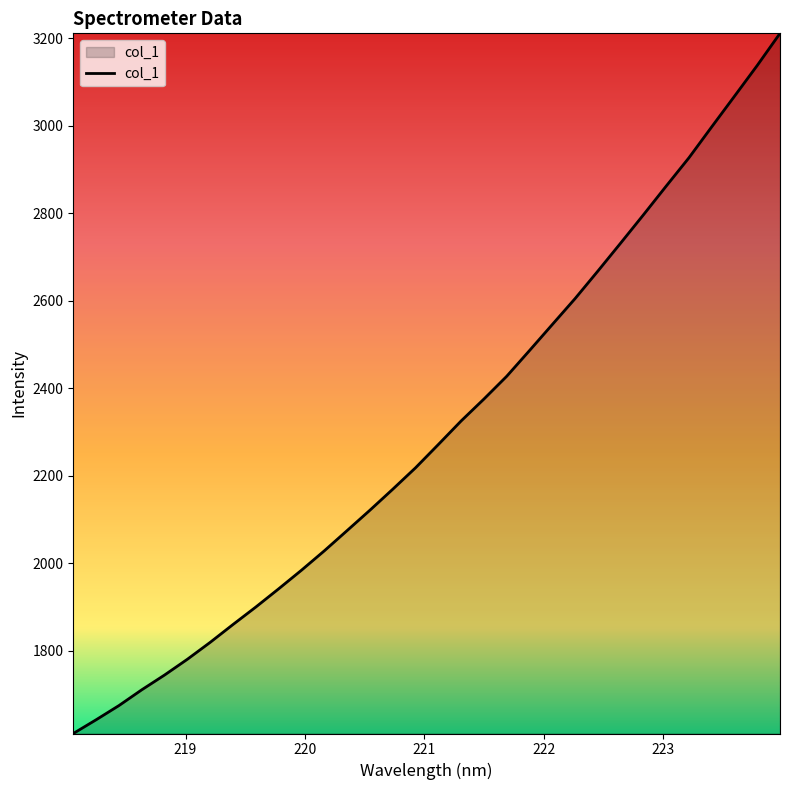

Does the chart display data point markers on the line(s)?

No